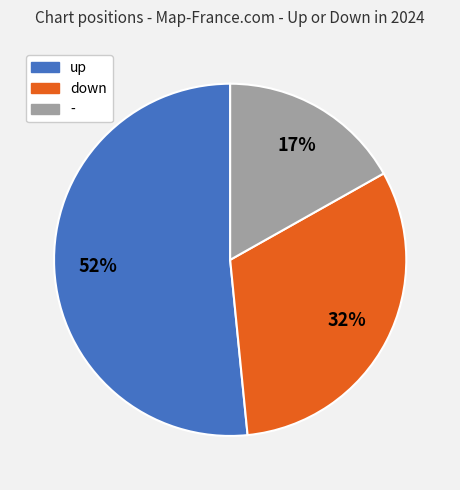

What percentage is the - slice, to the nearest percent?

17%